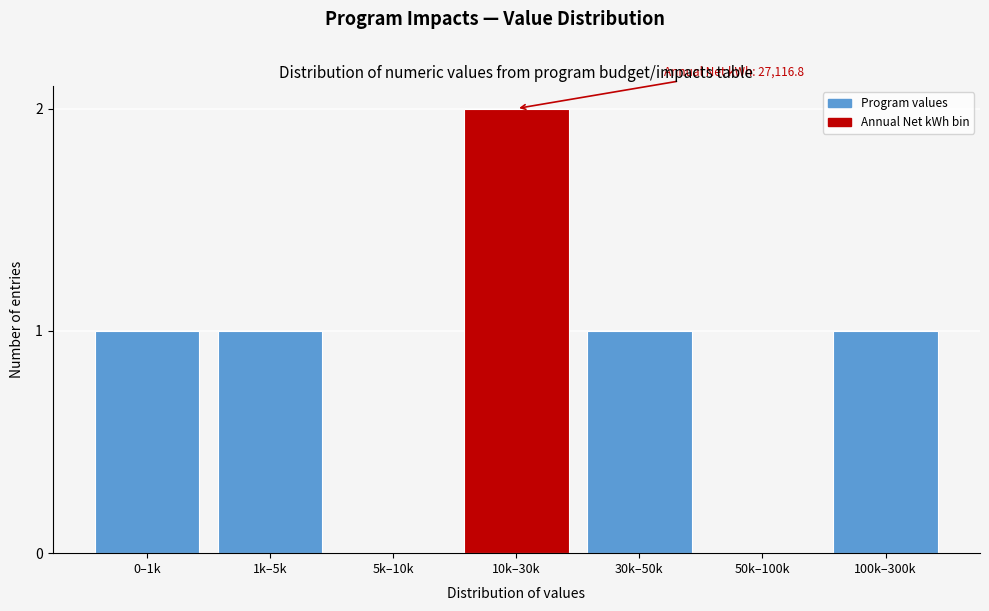

Reading right to left, list all the values displayed in this chart.

100k–300k=1	50k–100k=0	30k–50k=1	10k–30k=2	5k–10k=0	1k–5k=1	0–1k=1